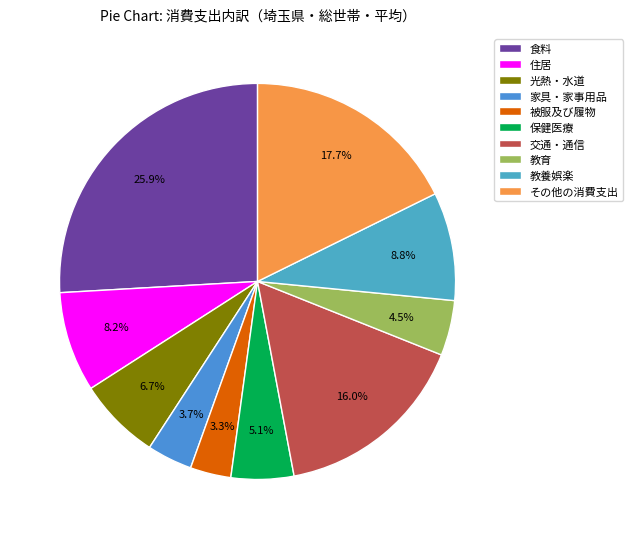

Is 被服及び履物 the majority of the pie?

No